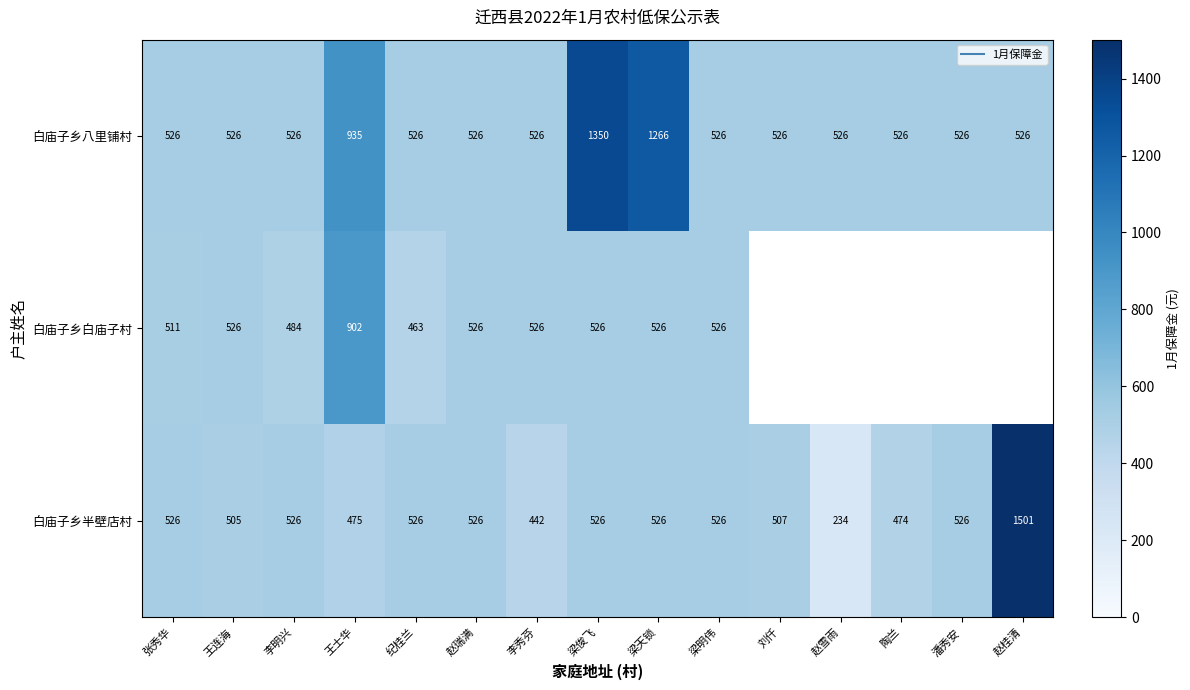

At which category does the chart reach its minimum across all series?

赵雪雨